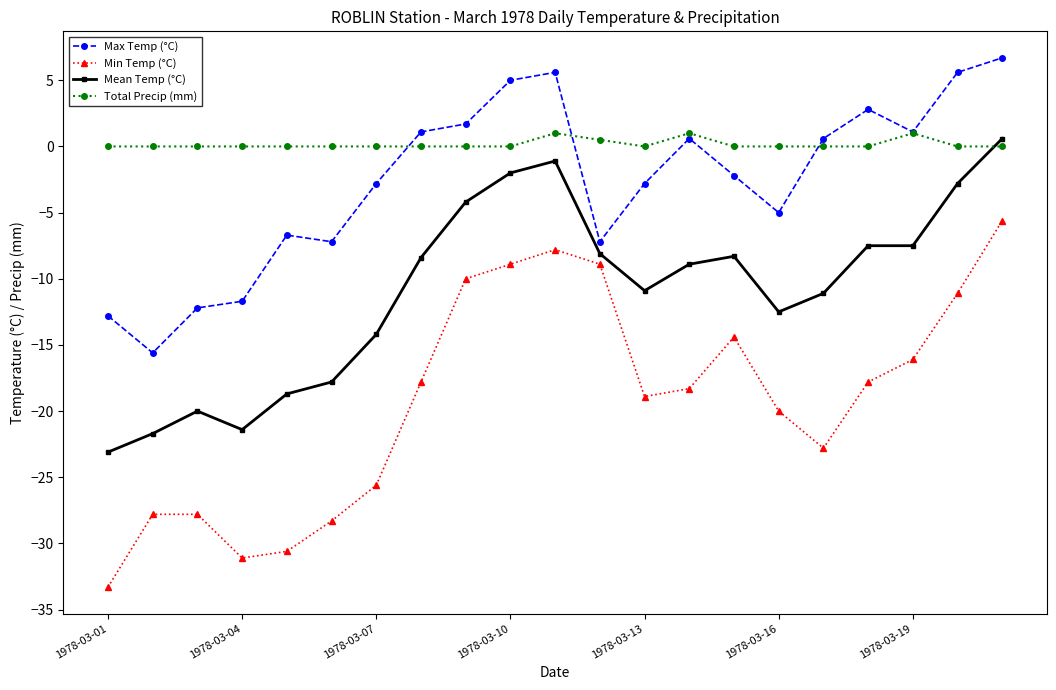

What is the value of the Min Temp (°C) point at the 14th from the left?

-18.3